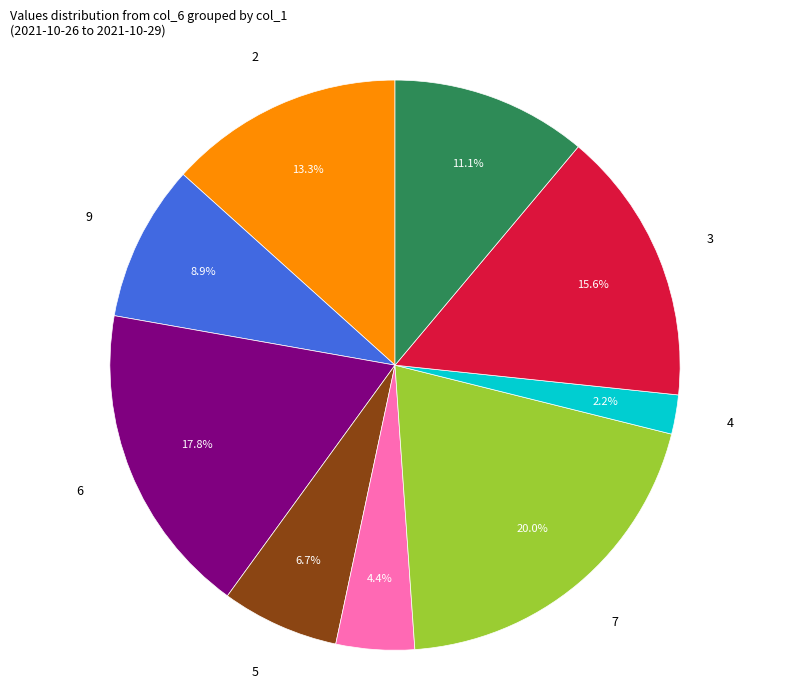

How many slices are in this pie chart?

9